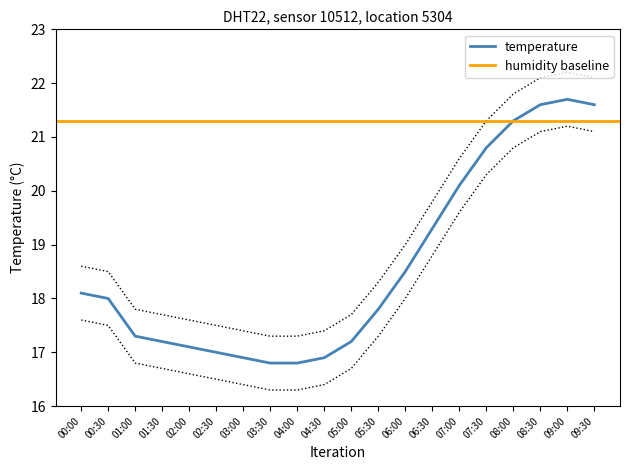

Where is temperature nearest to the value 19?

06:30